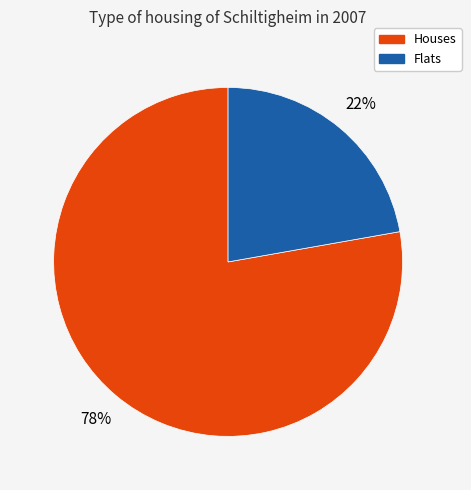

Rank the categories by value from highest to lowest.

Houses, Flats